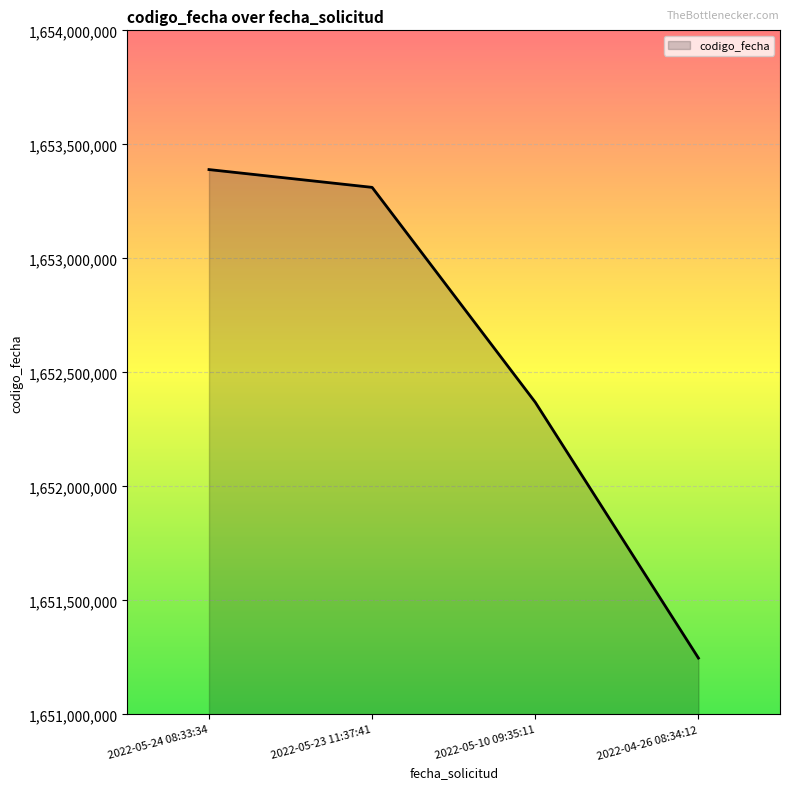

Is it true that the value at 2022-05-23 11:37:41 is 2306704148?

False